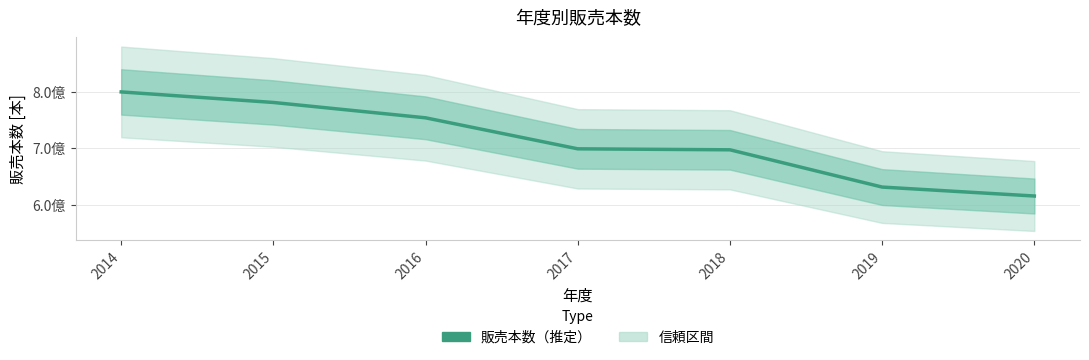

At which category does the chart reach its peak across all series?

2014